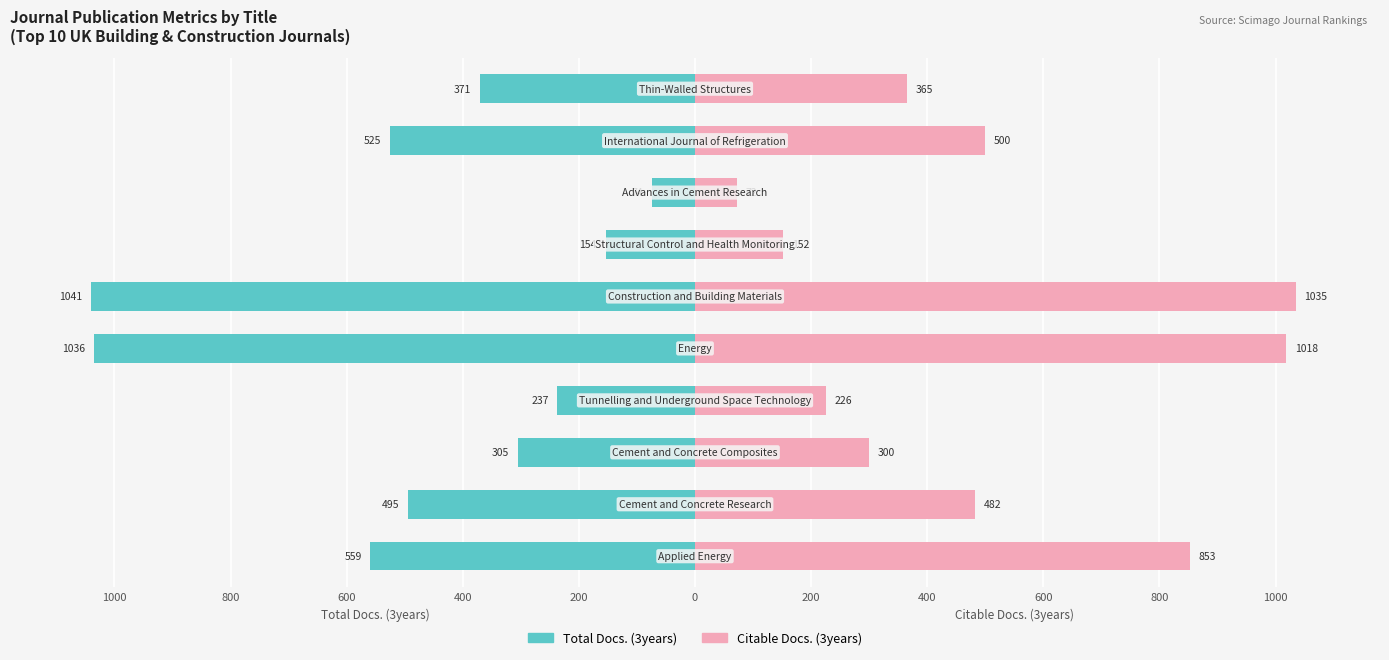

Reading left to right, what are all the values shown in this chart?

Total Docs. (3years): -559	-495	-305	-237	-1036	-1041	-154	-74	-525	-371
Citable Docs. (3years): 853	482	300	226	1018	1035	152	72	500	365